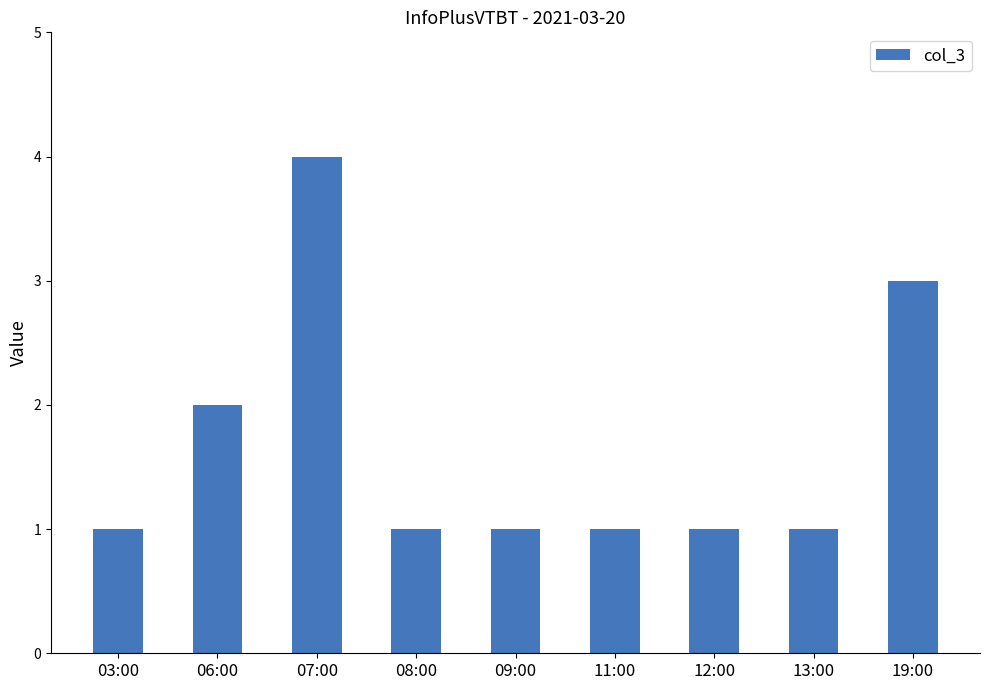

The value at 06:00 is 3. True or false?

False